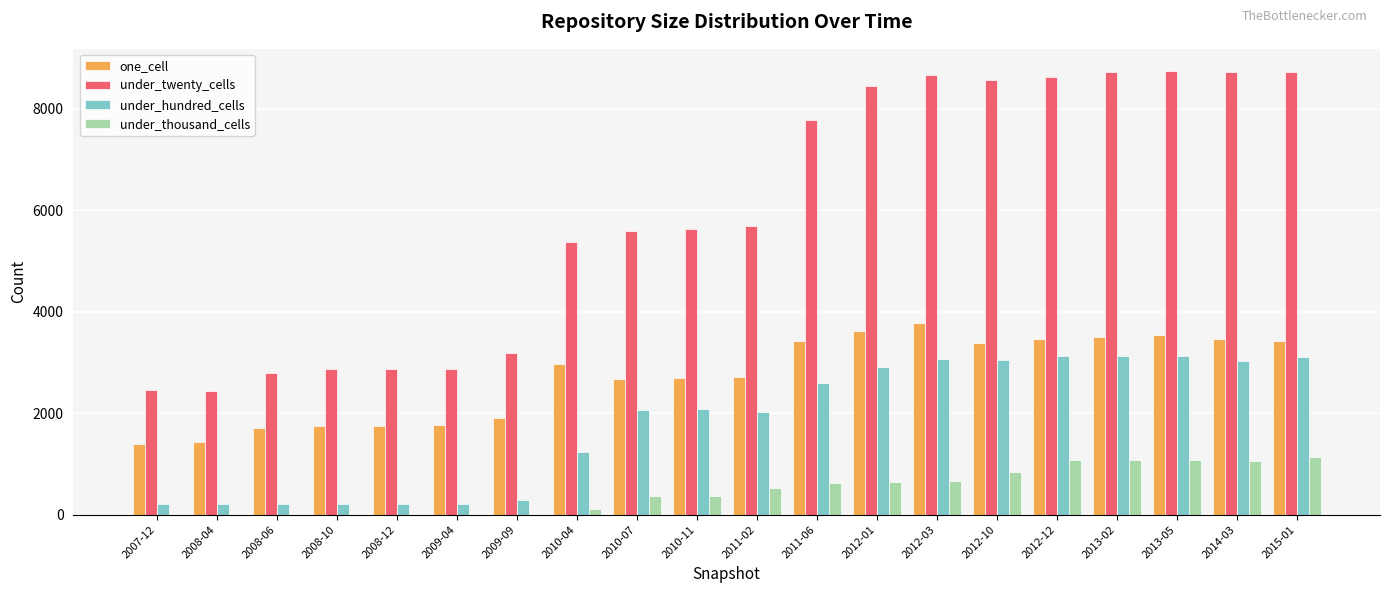

What is the sum of the one_cell values at 2013-02 and 2009-04?

5257